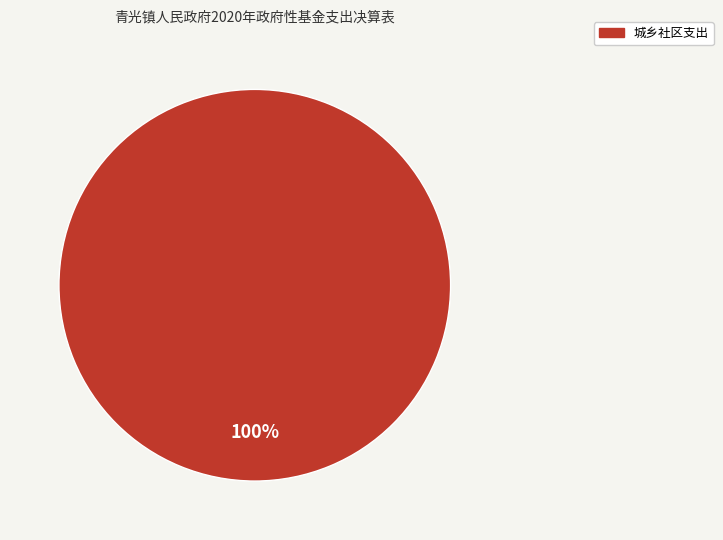

Does any single category account for the majority?

Yes